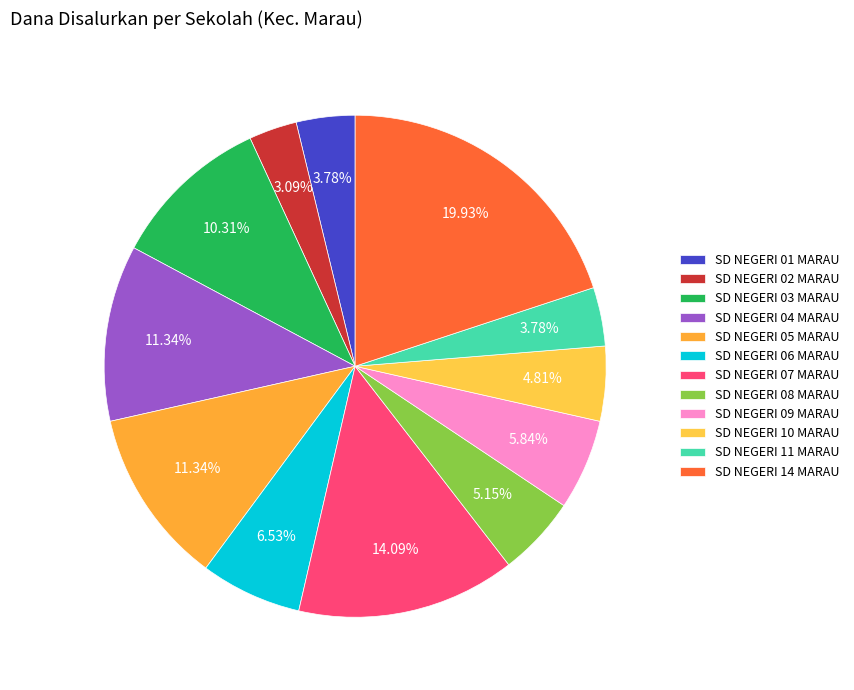

To the nearest percent, what is the combined percentage of SD NEGERI 10 MARAU and SD NEGERI 14 MARAU?

25%